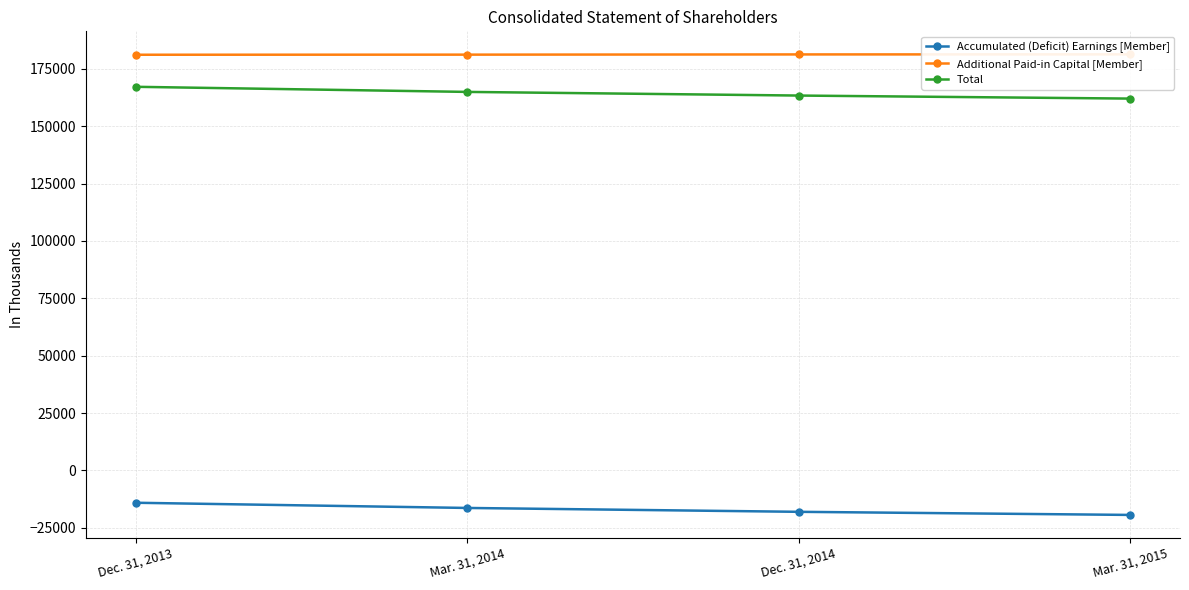

Reading right to left, what are all the values shown in this chart?

Accumulated (Deficit) Earnings [Member]: -19363	-18008	-16324	-14058
Additional Paid-in Capital [Member]: 181312	181282	181188	181147
Total: 162040	163365	164955	167180